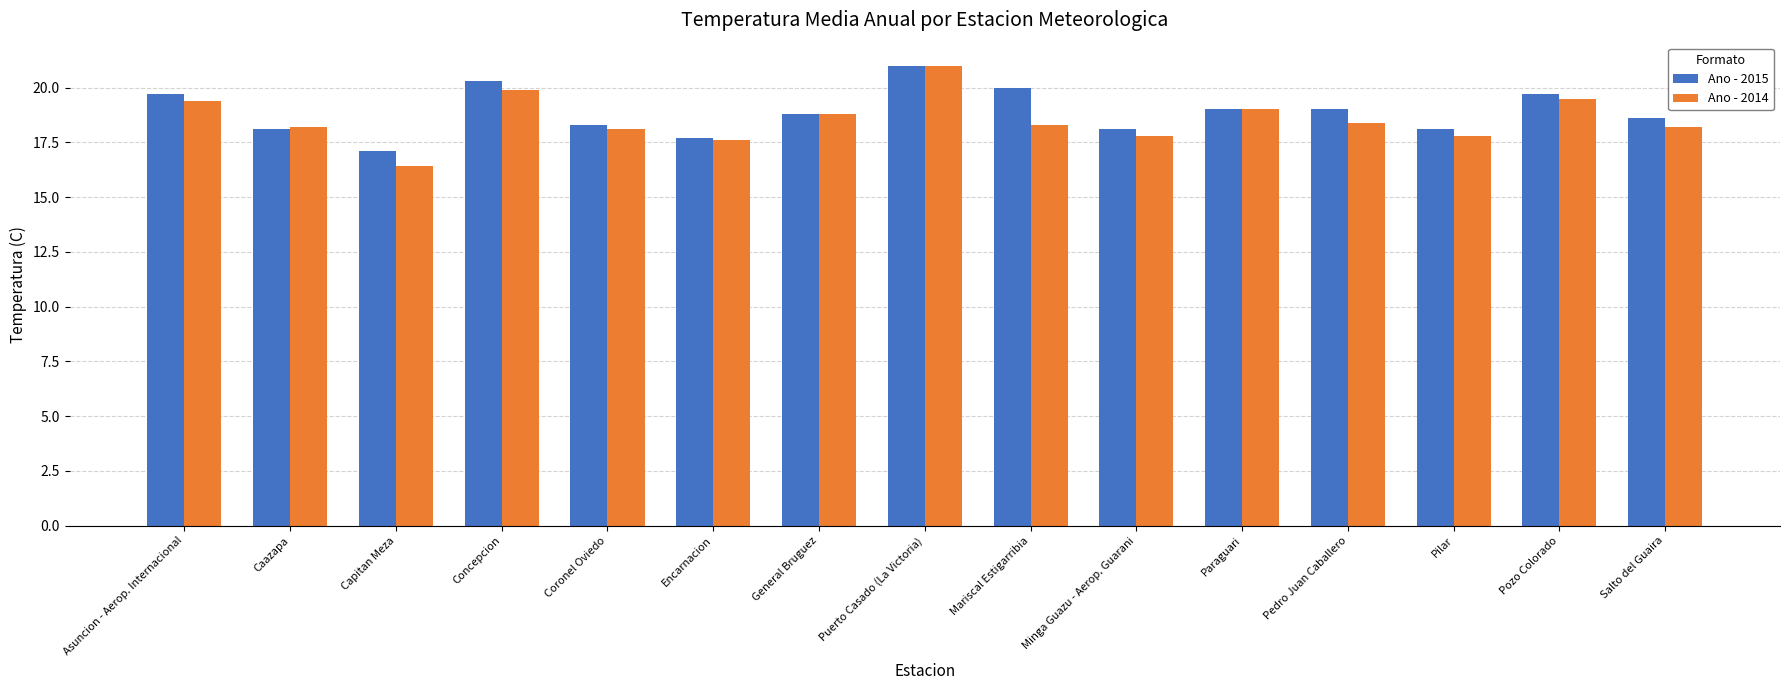

Which series has the largest total across all categories?

Ano - 2015